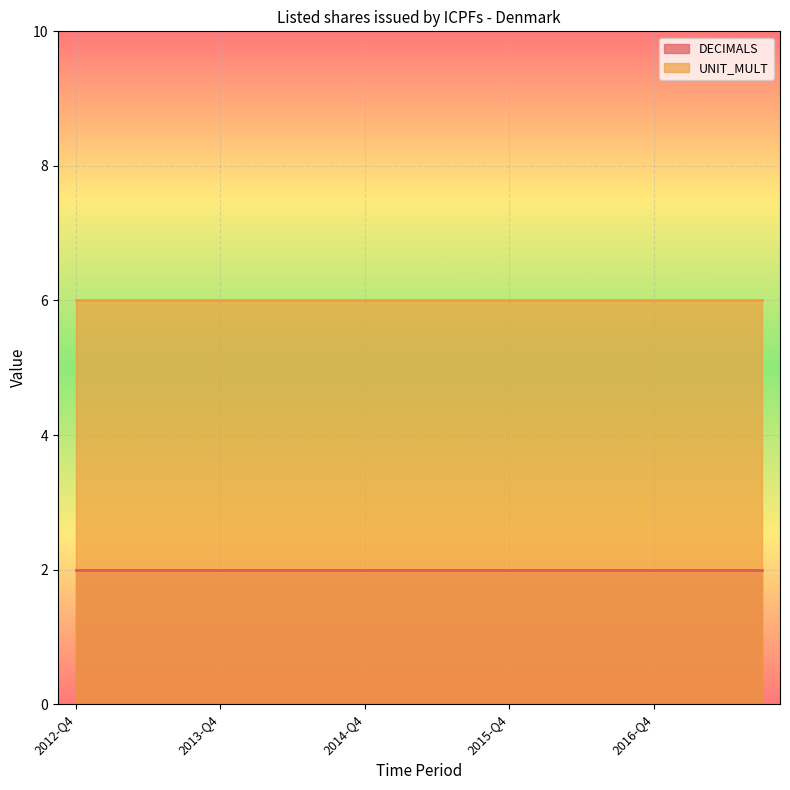

Reading left to right, extract all data points from this chart.

DECIMALS: 2012-Q4=2	2013-Q1=2	2013-Q2=2	2013-Q3=2	2013-Q4=2	2014-Q1=2	2014-Q2=2	2014-Q3=2	2014-Q4=2	2015-Q1=2	2015-Q2=2	2015-Q3=2	2015-Q4=2	2016-Q1=2	2016-Q2=2	2016-Q3=2	2016-Q4=2	2017-Q1=2	2017-Q2=2	2017-Q3=2
UNIT_MULT: 2012-Q4=6	2013-Q1=6	2013-Q2=6	2013-Q3=6	2013-Q4=6	2014-Q1=6	2014-Q2=6	2014-Q3=6	2014-Q4=6	2015-Q1=6	2015-Q2=6	2015-Q3=6	2015-Q4=6	2016-Q1=6	2016-Q2=6	2016-Q3=6	2016-Q4=6	2017-Q1=6	2017-Q2=6	2017-Q3=6